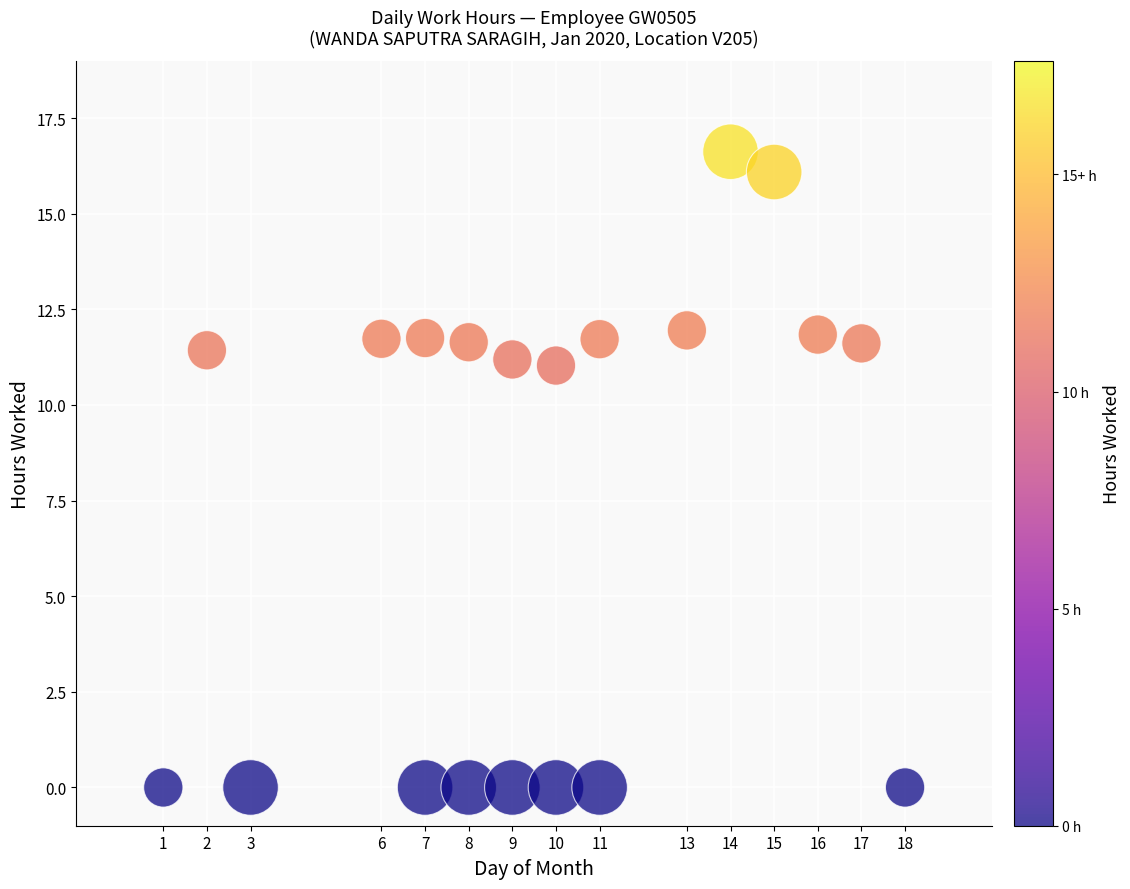

What is the range of X values (max minus min)?

17.0